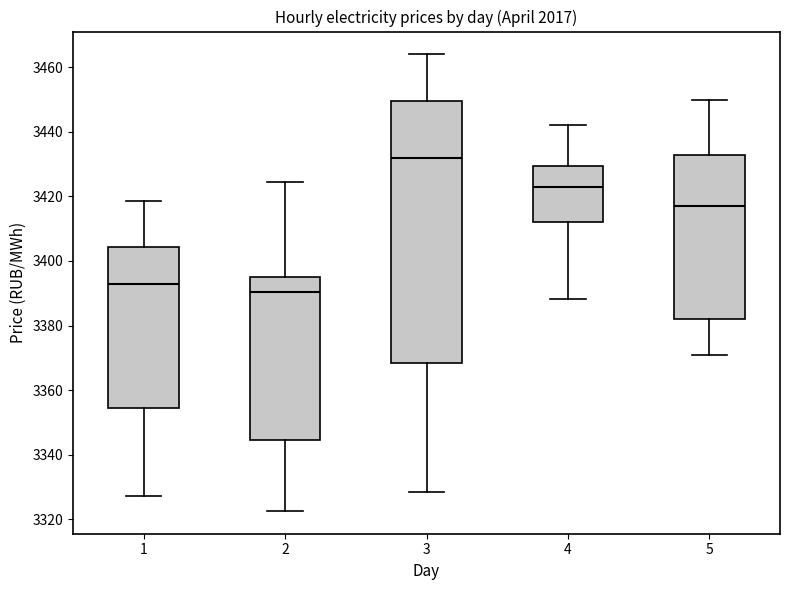

Reading left to right, read every box against the y-axis: the position of its median line, the range the box covers, and the ends of its whiskers. The values are not printed on the chart, so give them approximately, as read against the axis.

1: median 3394, box 3354 to 3404, whiskers 3328 to 3418
2: median 3390, box 3344 to 3394, whiskers 3322 to 3424
3: median 3432, box 3368 to 3450, whiskers 3328 to 3464
4: median 3422, box 3412 to 3430, whiskers 3388 to 3442
5: median 3416, box 3382 to 3432, whiskers 3370 to 3450